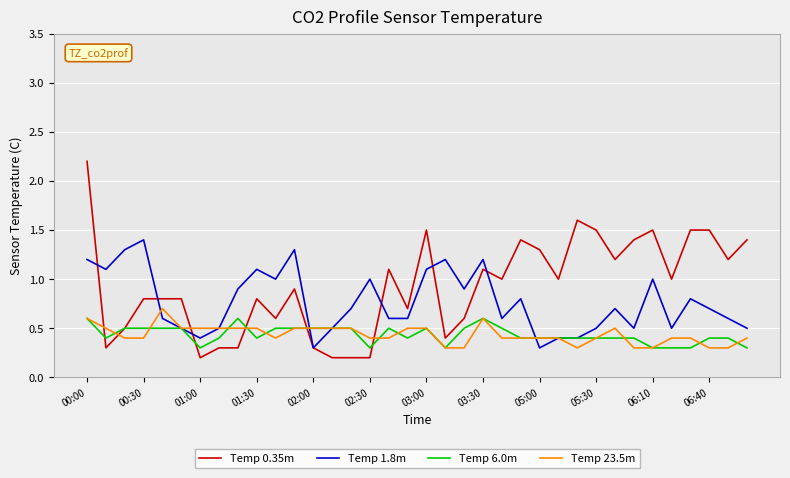

Which series has the largest total across all categories?

Temp 0.35m